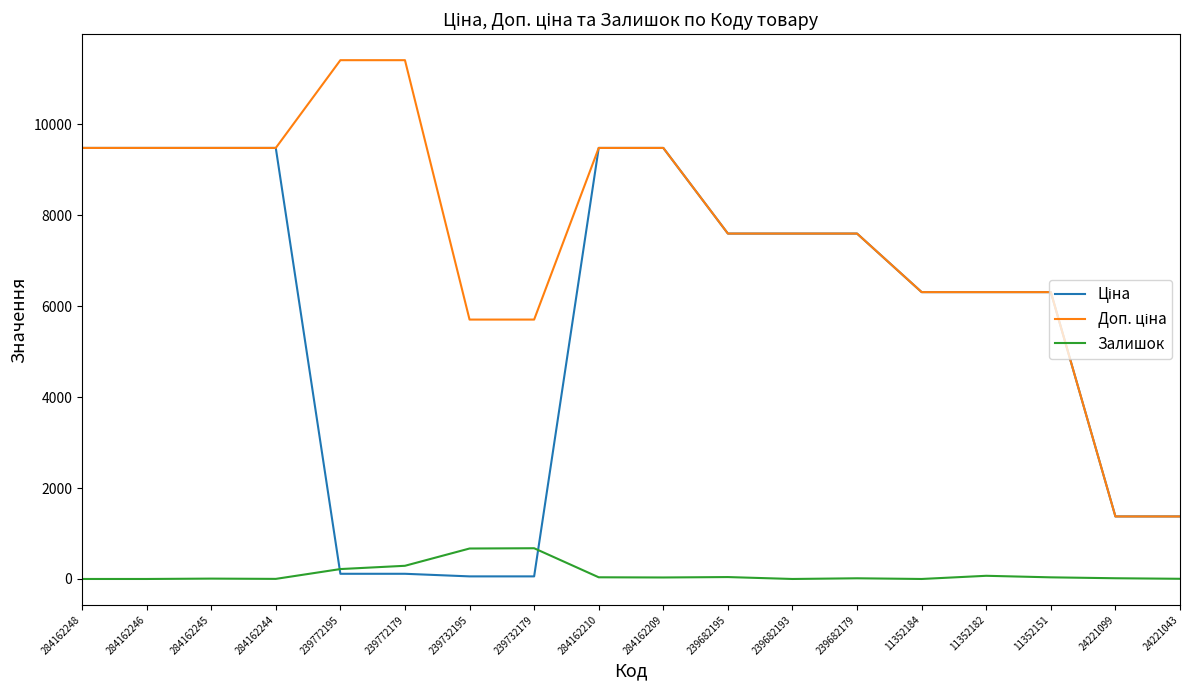

What is the maximum value for Залишок?

676.0